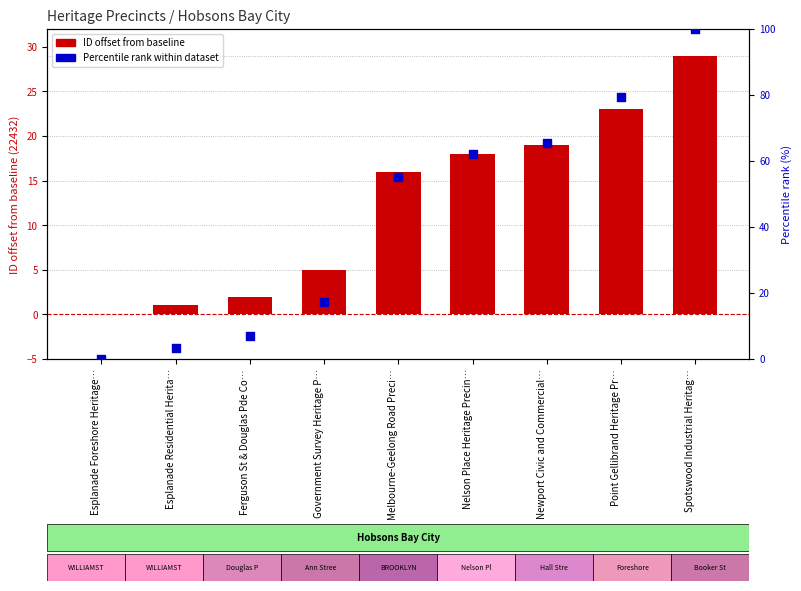

What are all the series names shown in the legend?

ID offset from baseline, Percentile rank within dataset